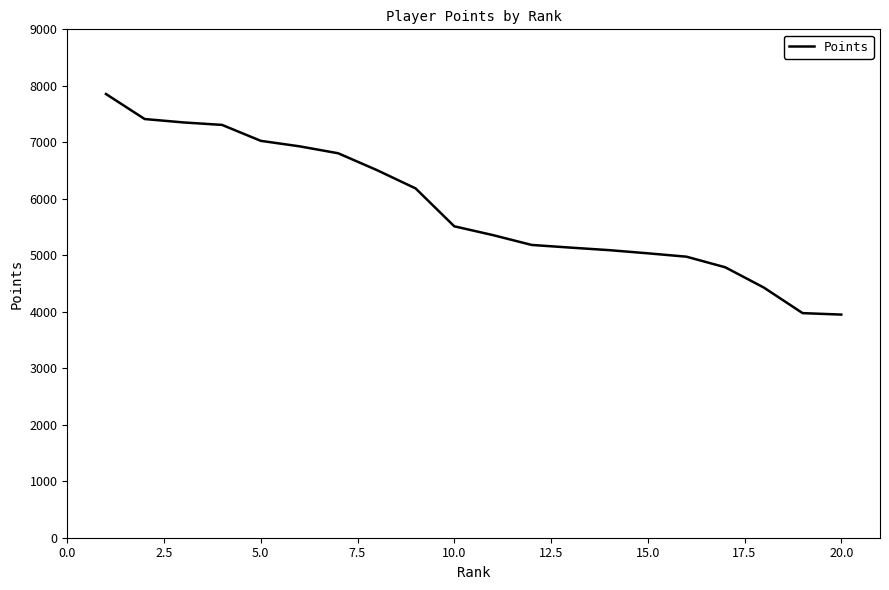

What is the difference between the maximum and minimum values?

3905